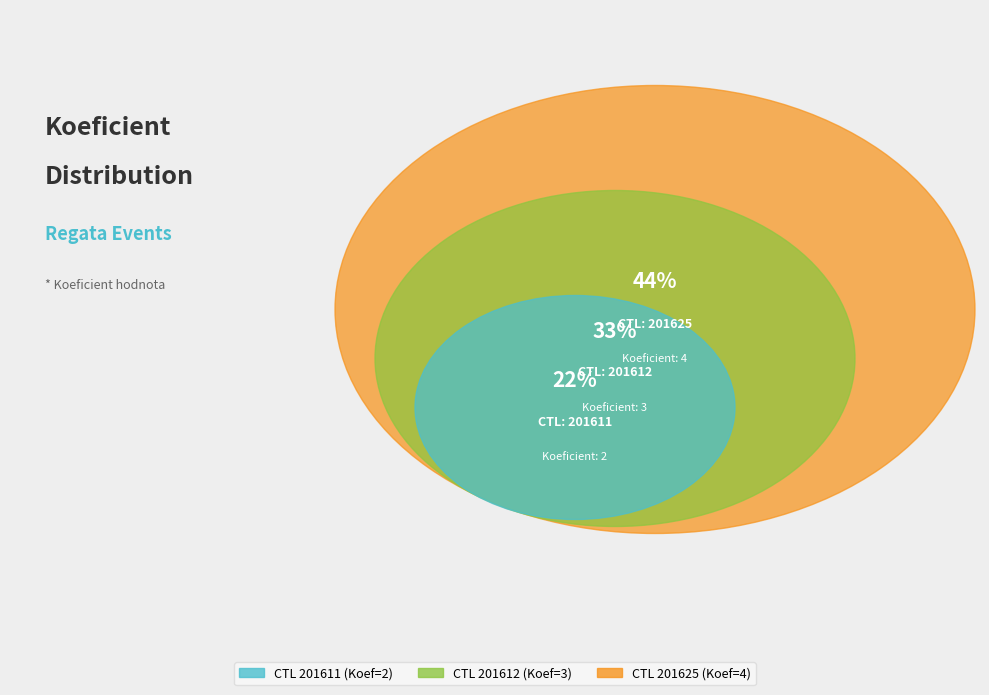

True or false: 201625 accounts for 44% of the total.

True